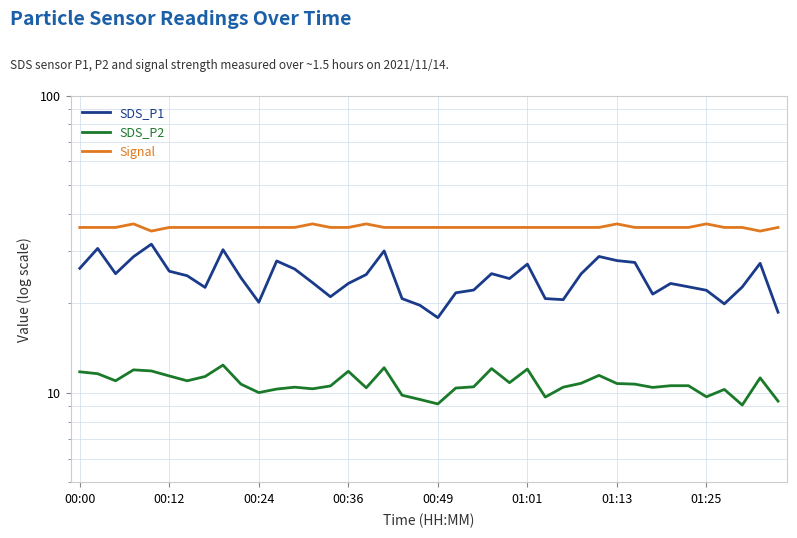

What is the difference between the maximum and minimum values in the SDS_P2 series?

3.3